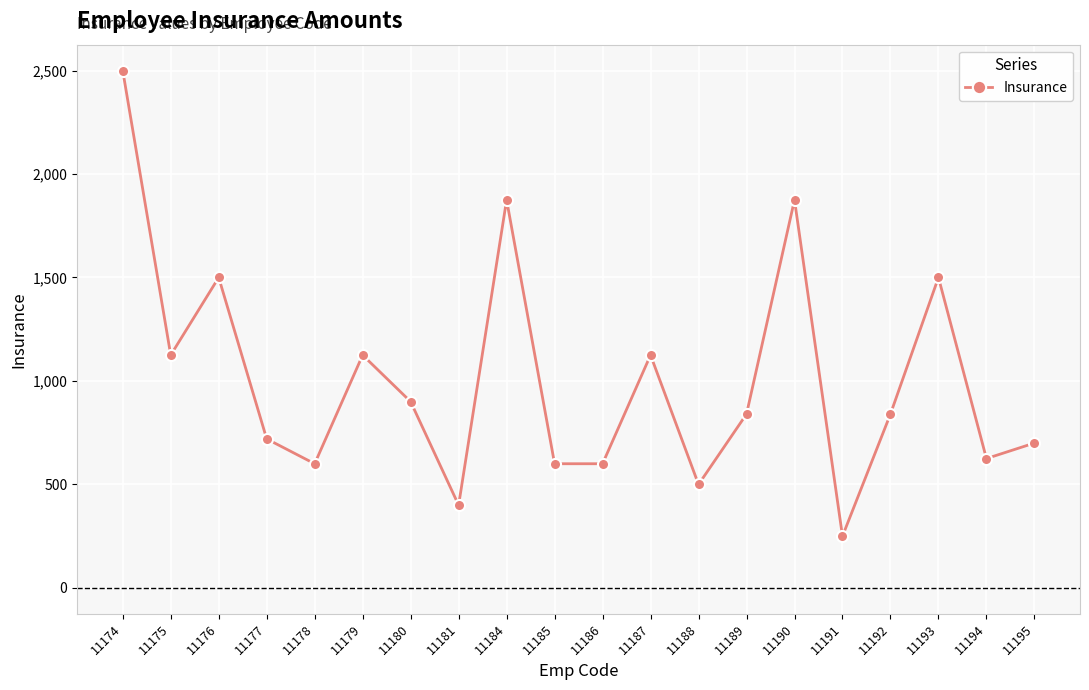

True or false: the data shows 1012 at 11186.

False